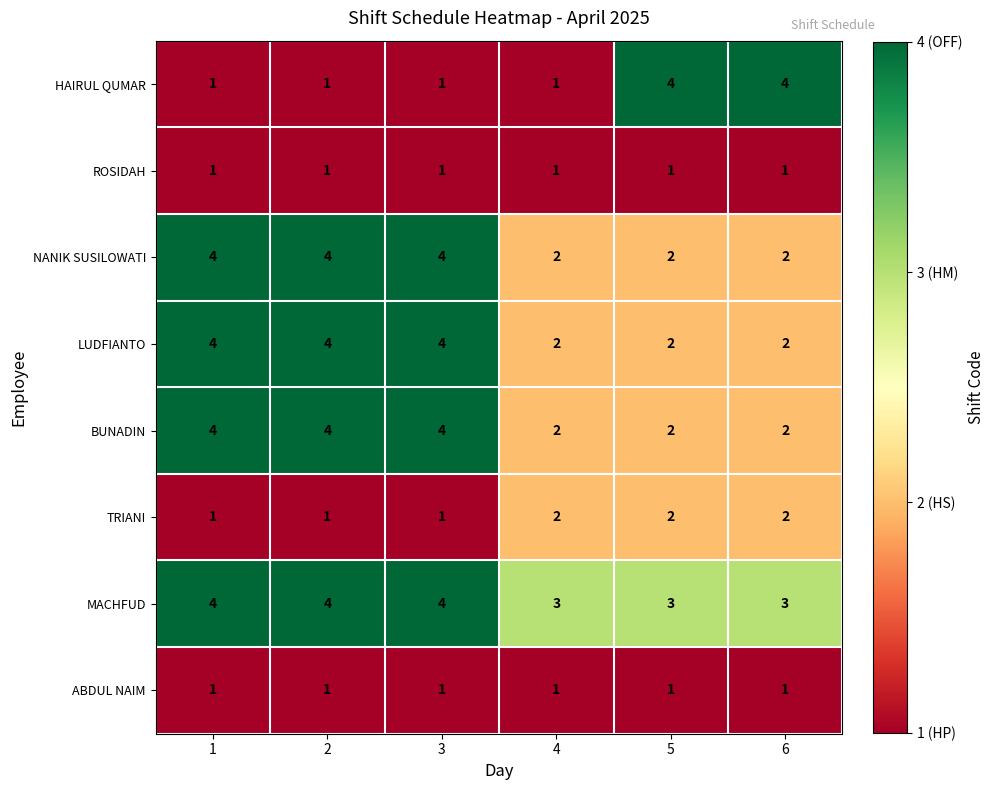

How many series are shown in this chart?

8